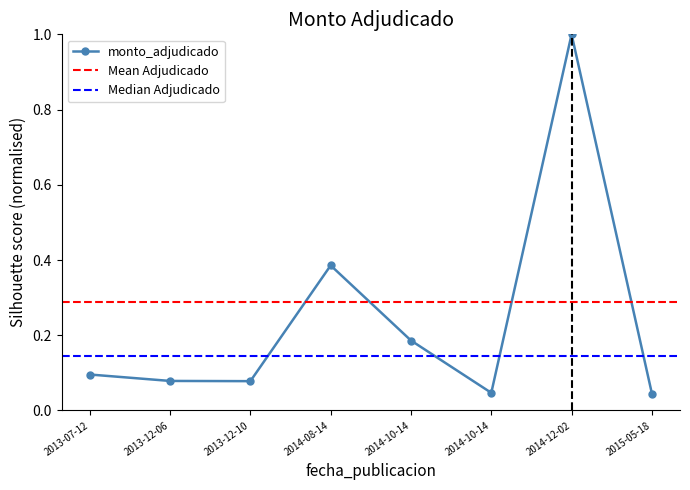

How many points are higher than both their immediate neighbors (excluding endpoints)?

2